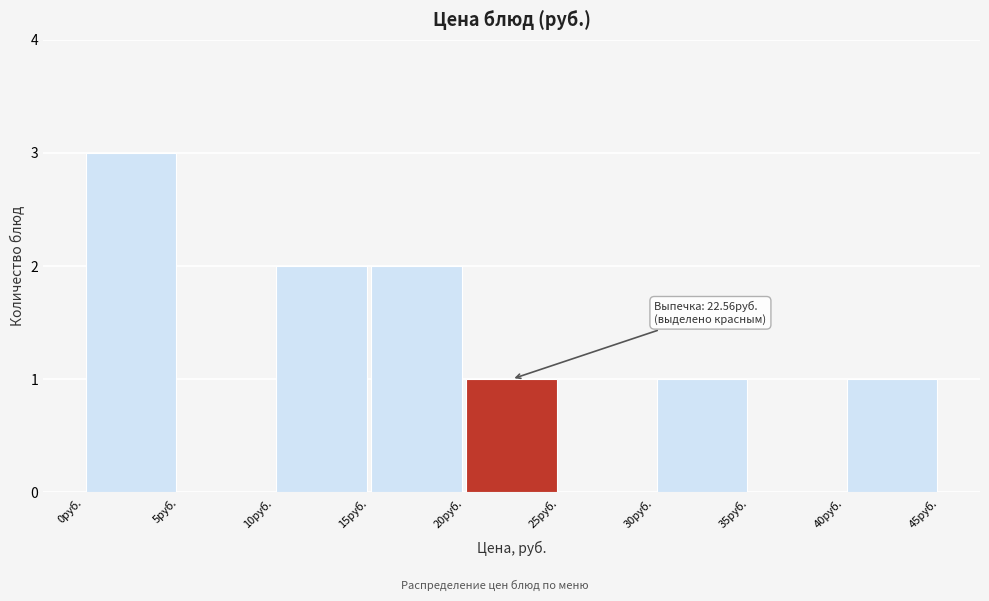

Which range on the x-axis has the tallest bar?

0 to 5